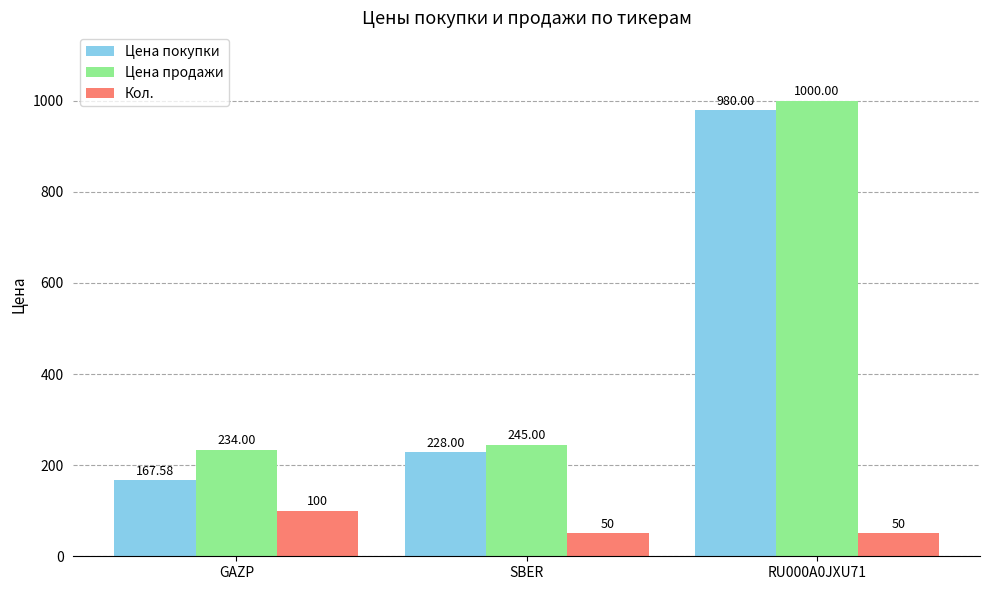

Which series has the largest range (max minus min)?

Цена покупки